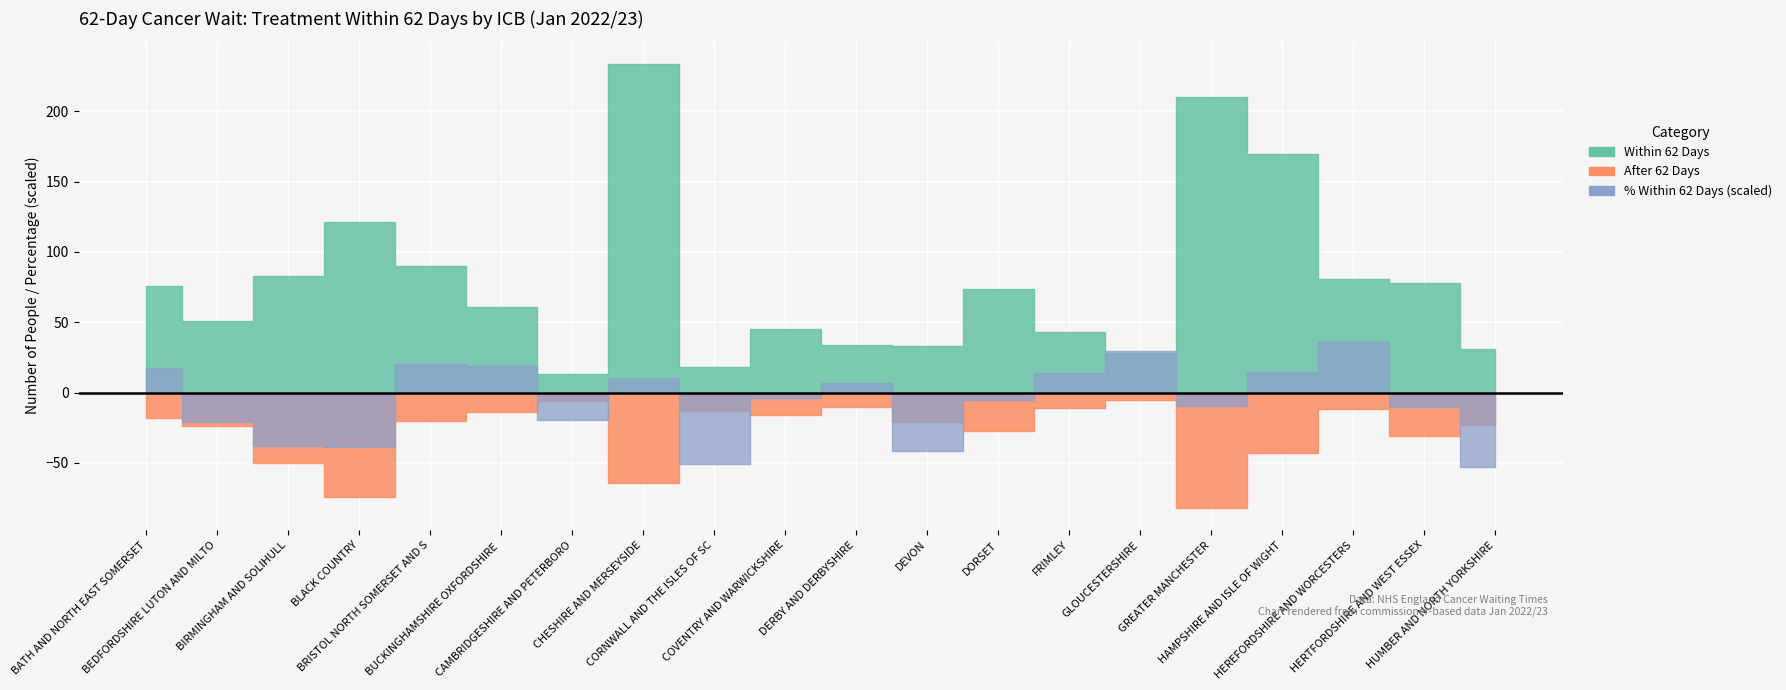

Which series has the widest spread of values?

Within 62 Days